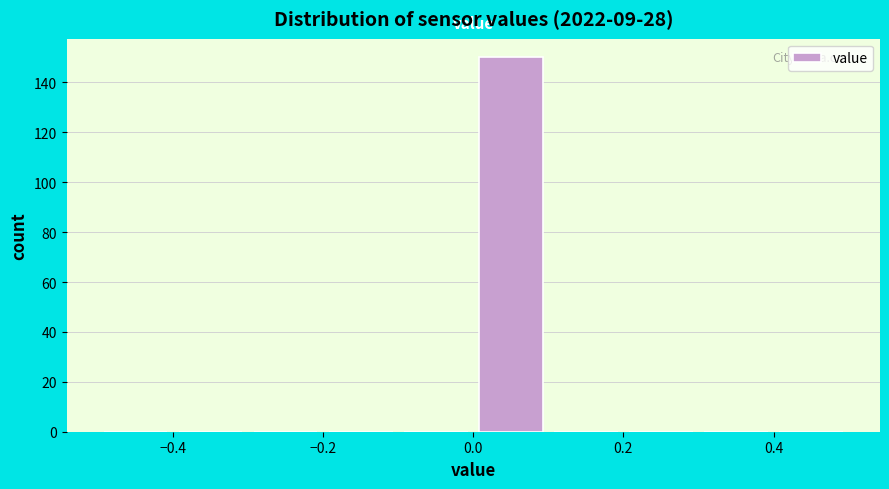

Reading left to right, transcribe this chart: for each bar, give the range it covers on the x-axis and its height. The values are not printed on the chart, so give them approximately, as read against the axis.

-0.5 to -0.4: 0
-0.4 to -0.3: 0
-0.3 to -0.2: 0
-0.2 to -0.1: 0
-0.1 to 0.0: 0
0.0 to 0.1: 150
0.1 to 0.2: 0
0.2 to 0.3: 0
0.3 to 0.4: 0
0.4 to 0.5: 0